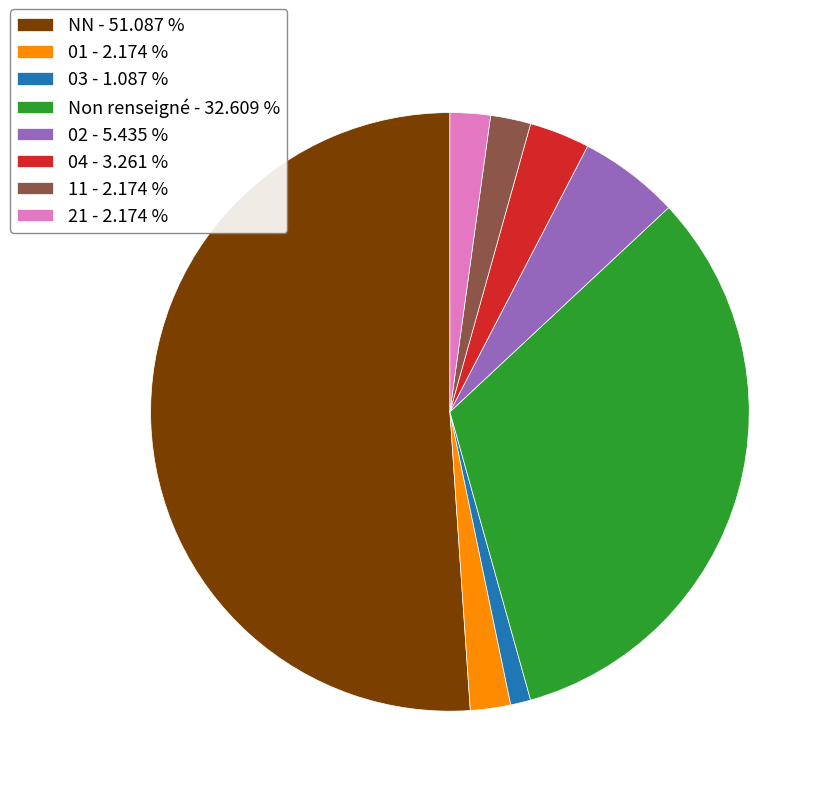

Combined, do Non renseigné - 32.609 % and NN - 51.087 % account for over 50%?

Yes